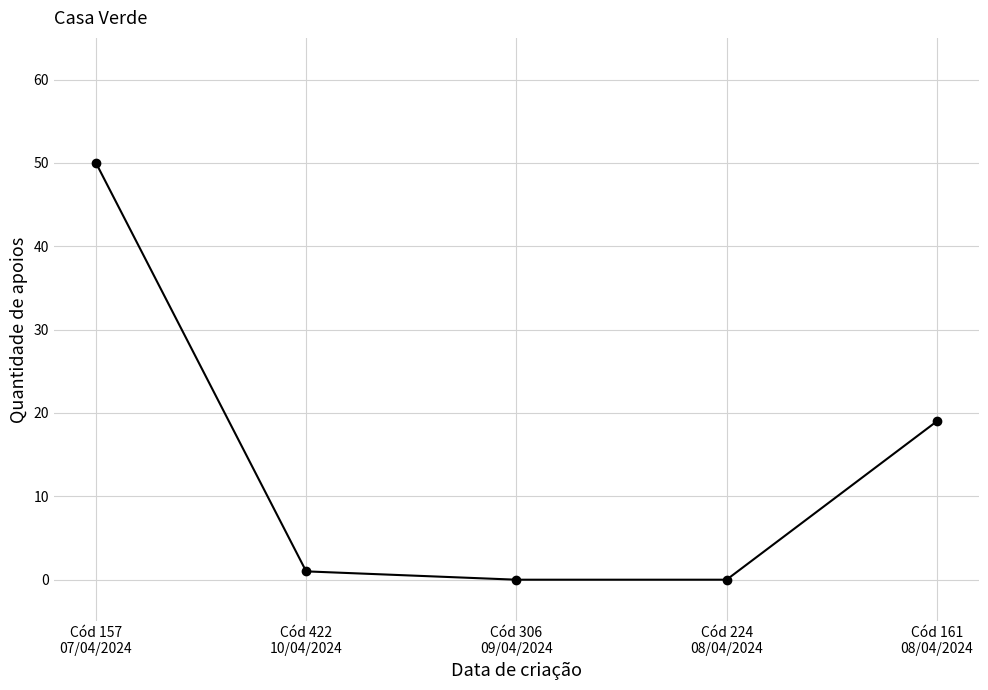

Does the chart display data point markers on the line(s)?

Yes